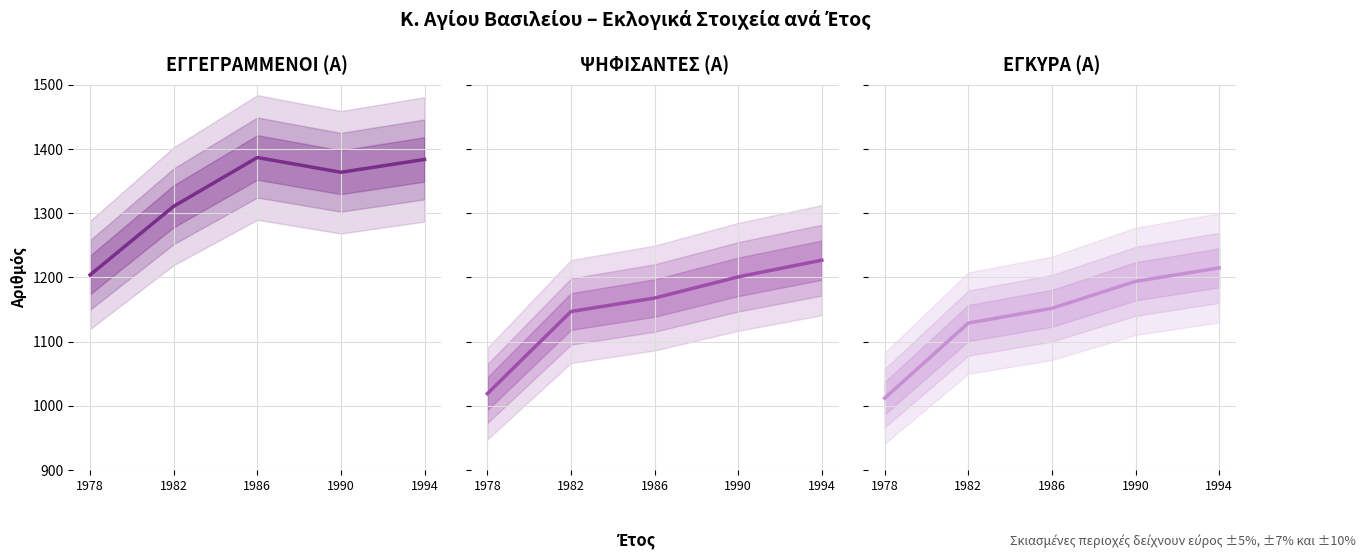

At how many categories does at least one series exceed 1188?

5